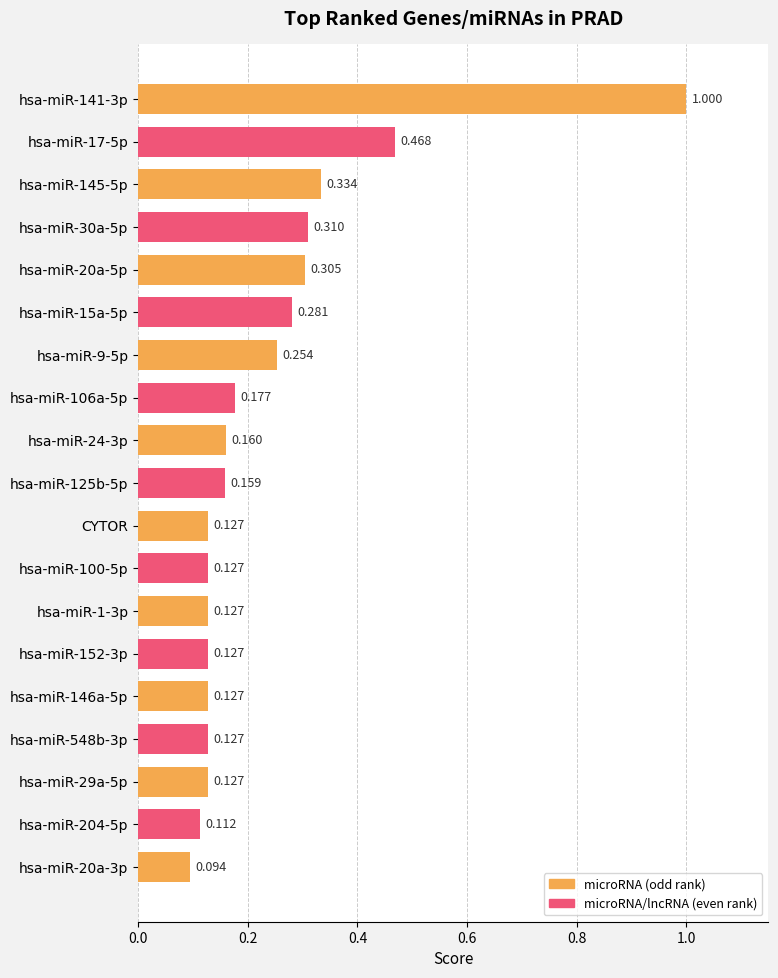

What is the label of the 9th bar from the bottom?

CYTOR